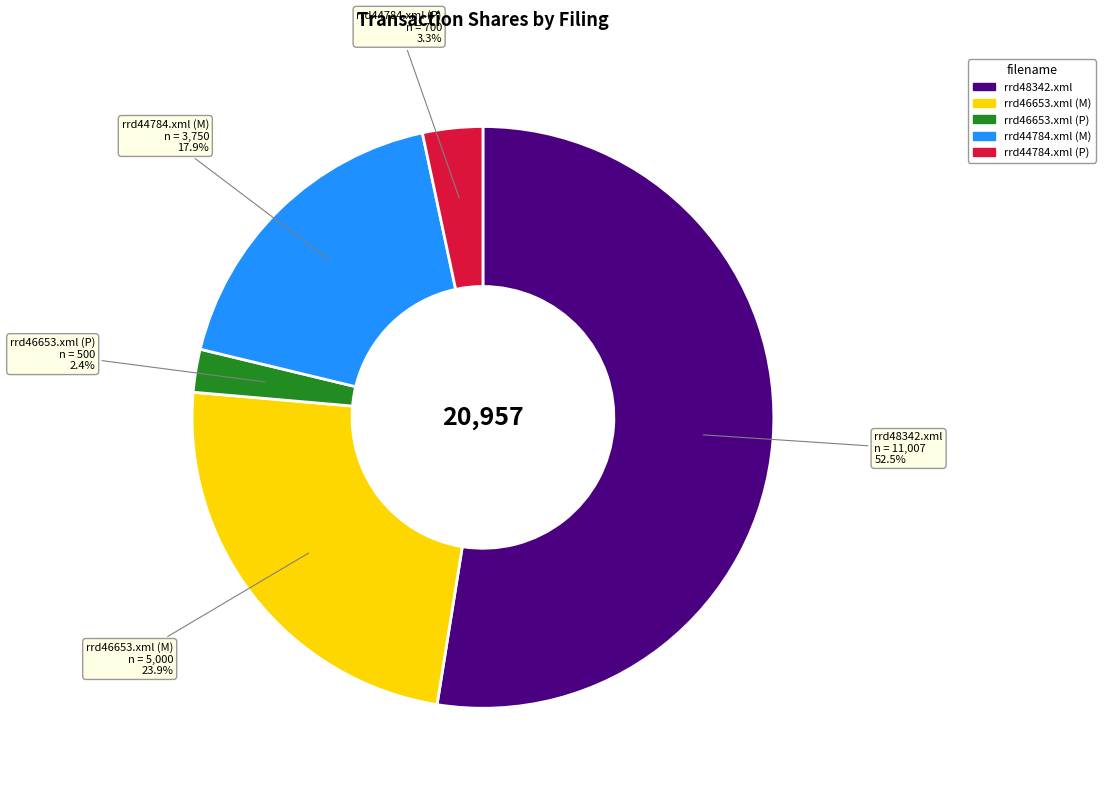

To the nearest percent, what is the average slice percentage?

20%